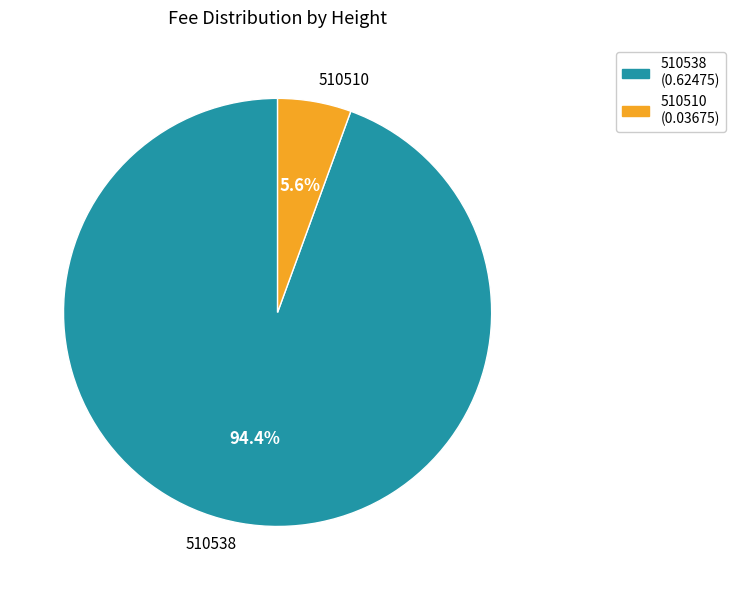

Is 510510 the majority of the pie?

No